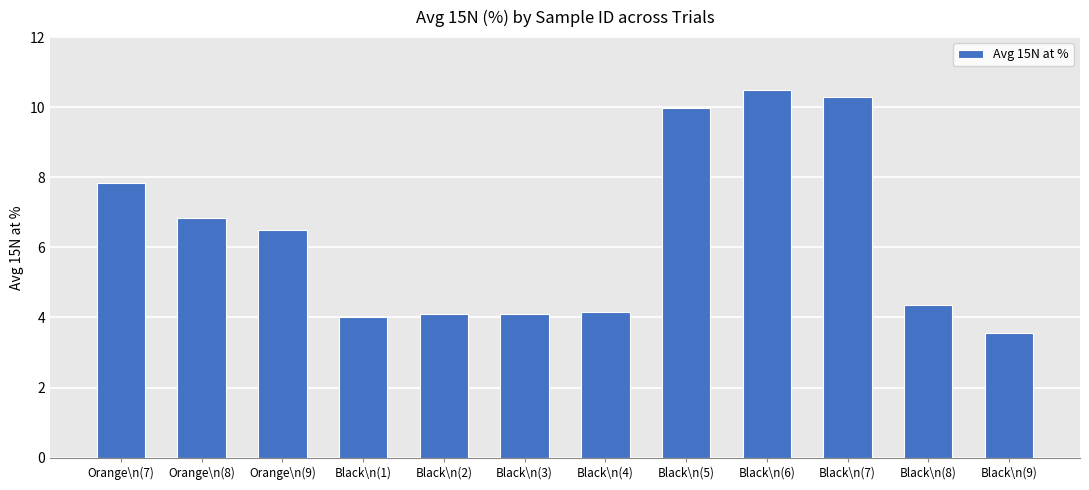

At which category does the chart reach its minimum across all series?

Black\n(9)